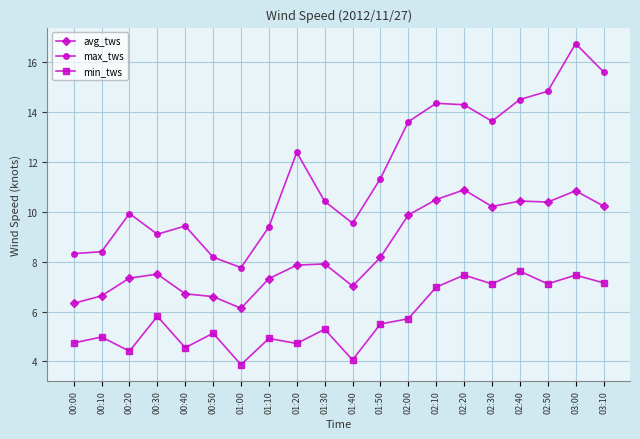

Which series has the largest range (max minus min)?

max_tws